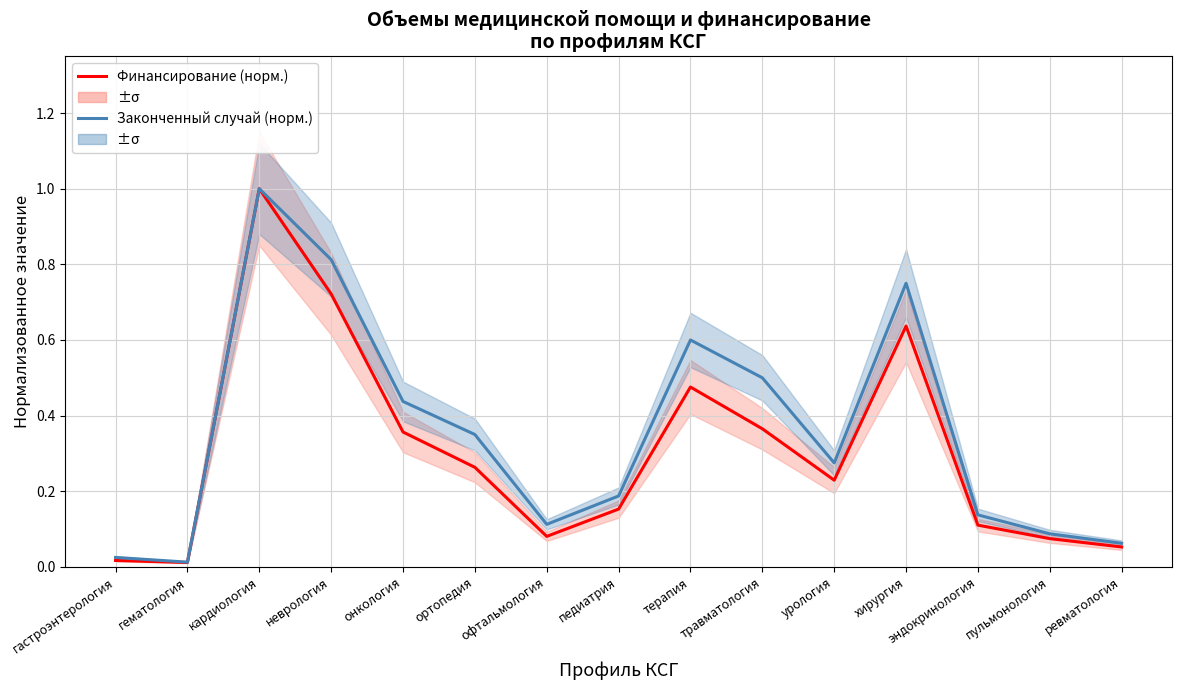

Is the value of Финансирование (норм.) at неврология greater than the value of Законченный случай (норм.) at педиатрия?

Yes